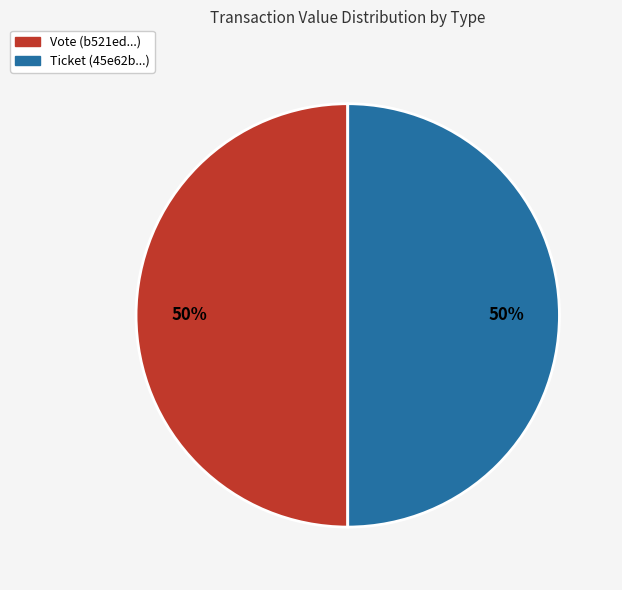

Count the number of slices in the pie.

2